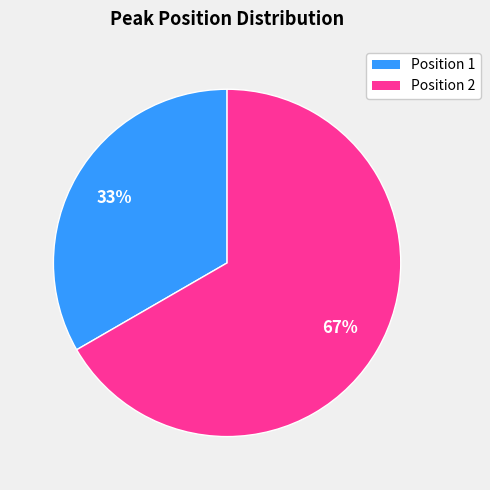

To the nearest percent, what is the average slice percentage?

50%